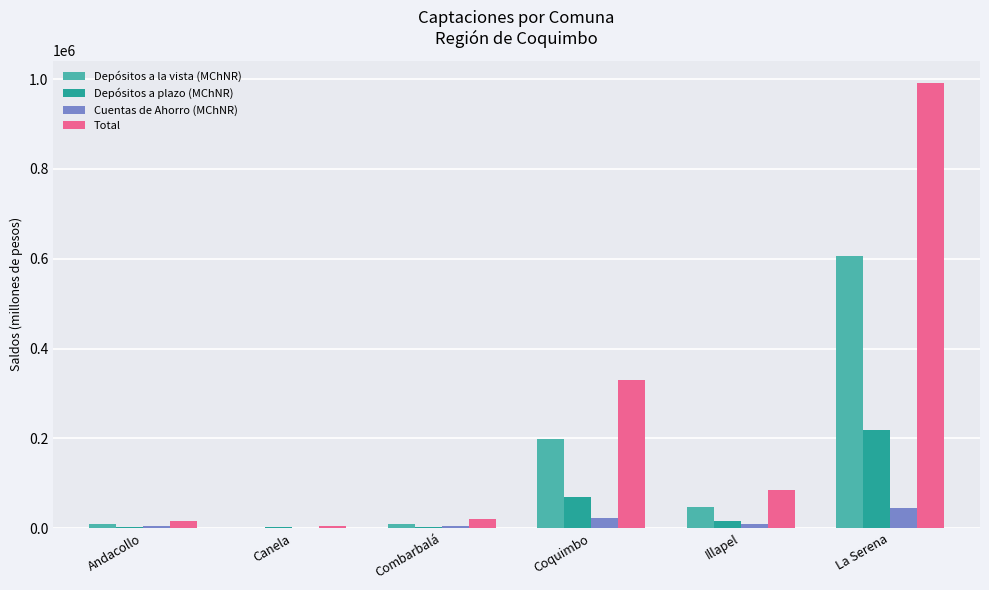

Which series has the largest range (max minus min)?

Total